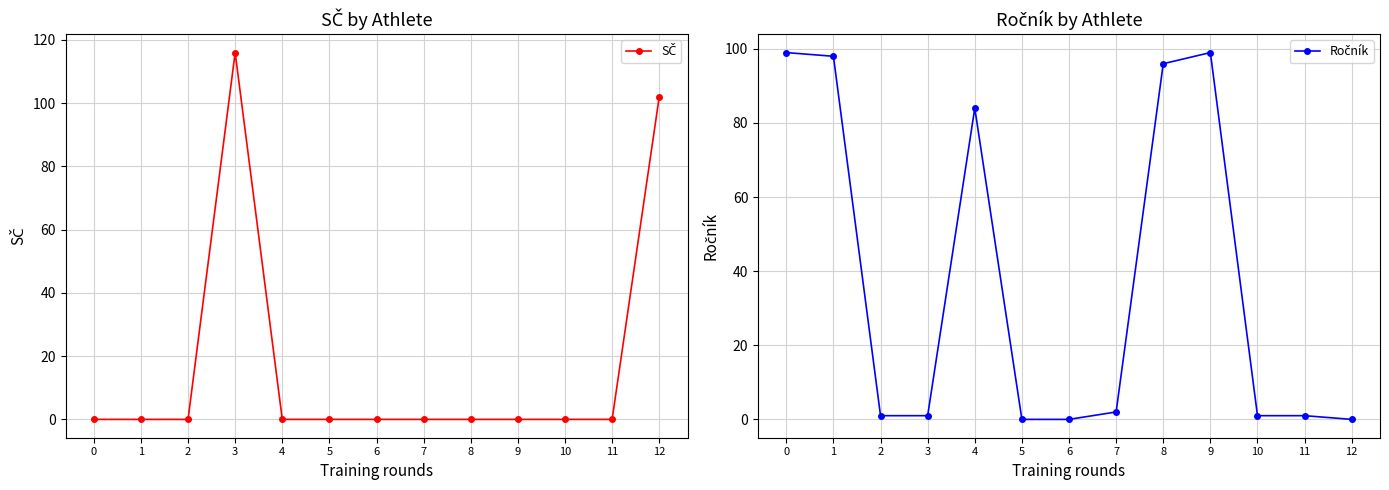

True or false: SČ and Ročník cross at least once.

True